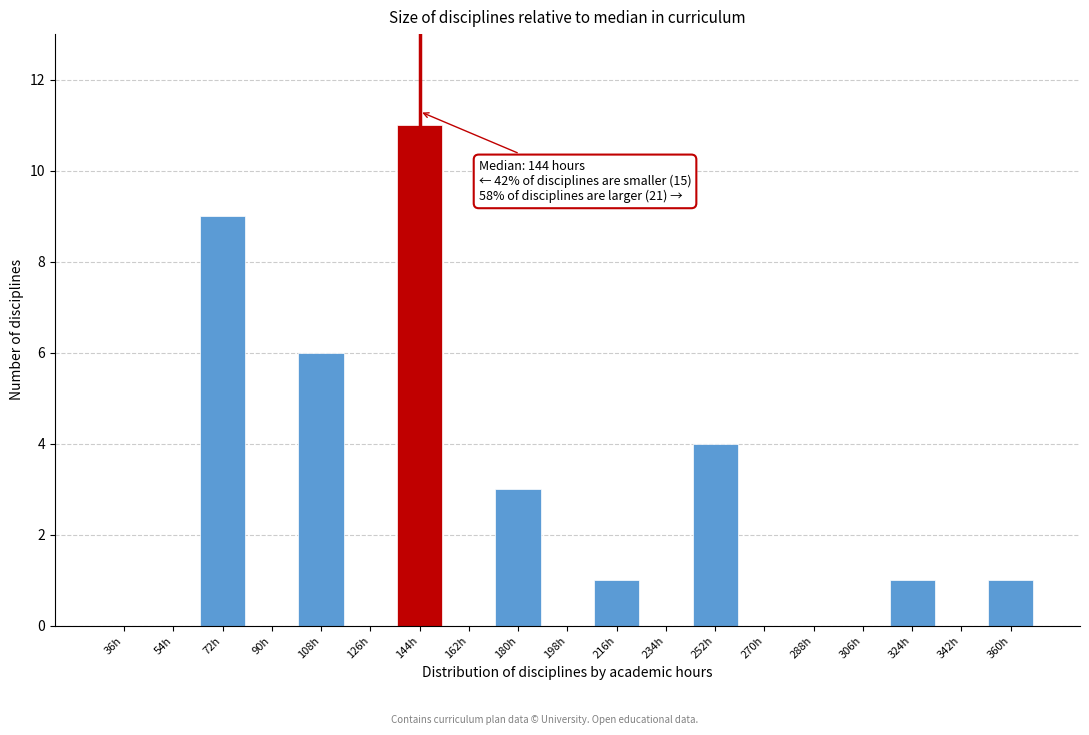

Reading left to right, transcribe all the data shown in this chart.

36h=0	54h=0	72h=9	90h=0	108h=6	126h=0	144h=11	162h=0	180h=3	198h=0	216h=1	234h=0	252h=4	270h=0	288h=0	306h=0	324h=1	342h=0	360h=1